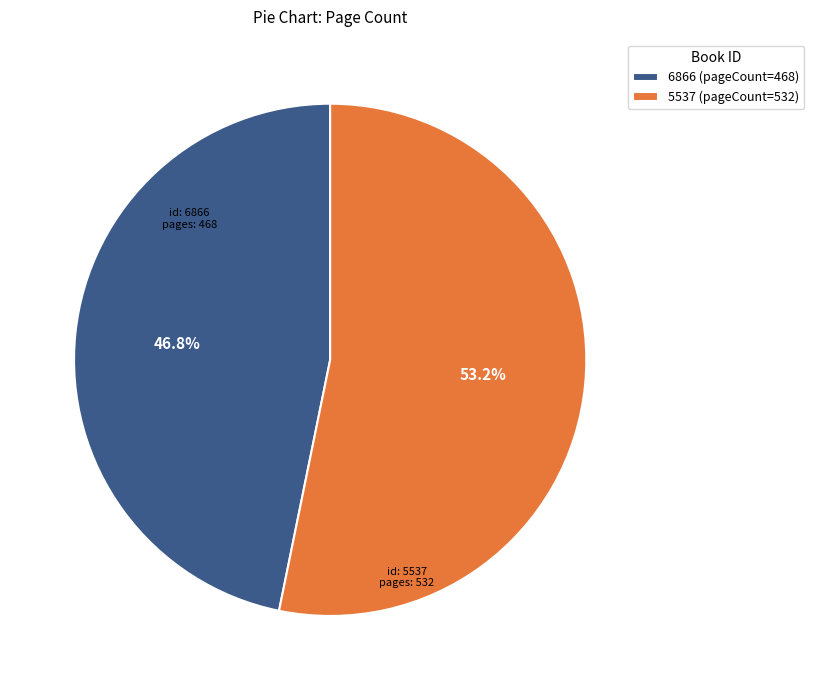

Which category has the smallest portion of the pie?

6866